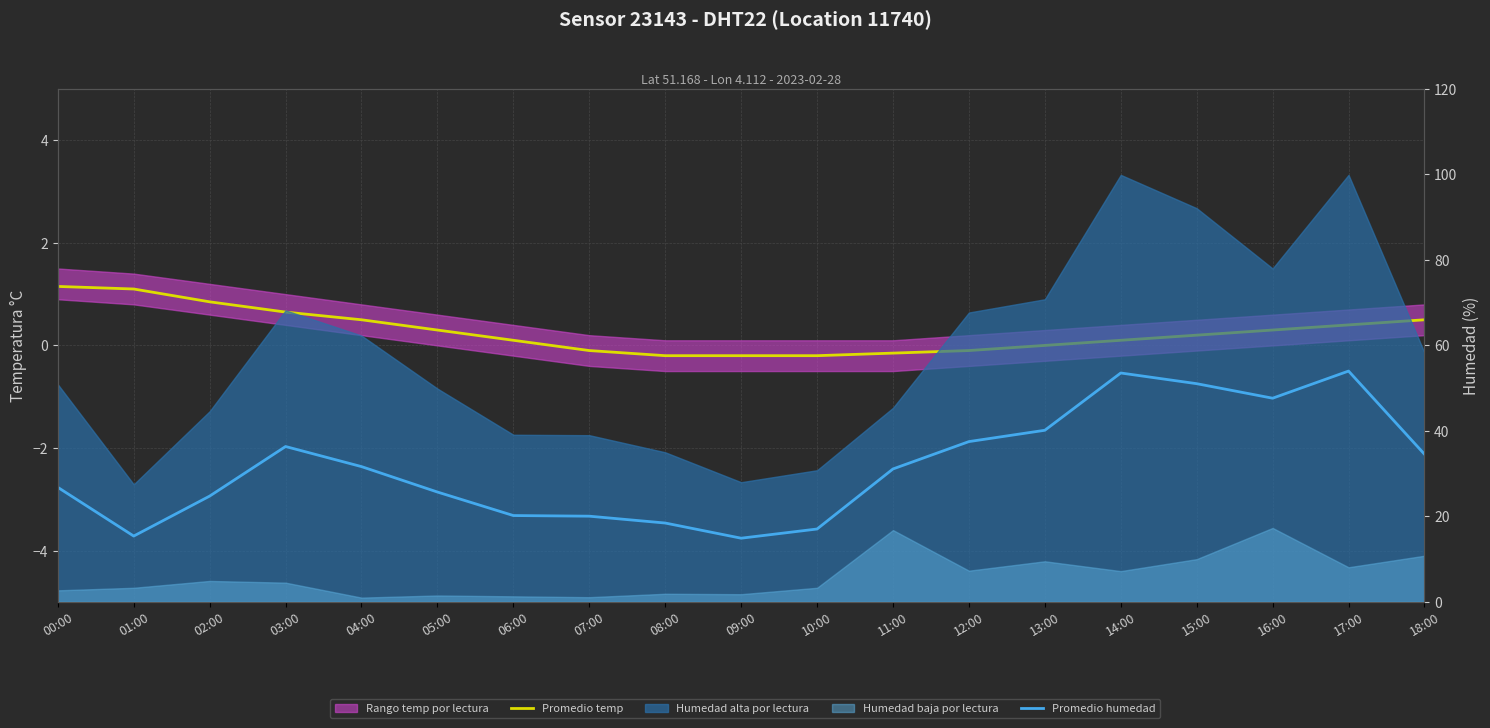

What is the smallest value displayed?

-0.2